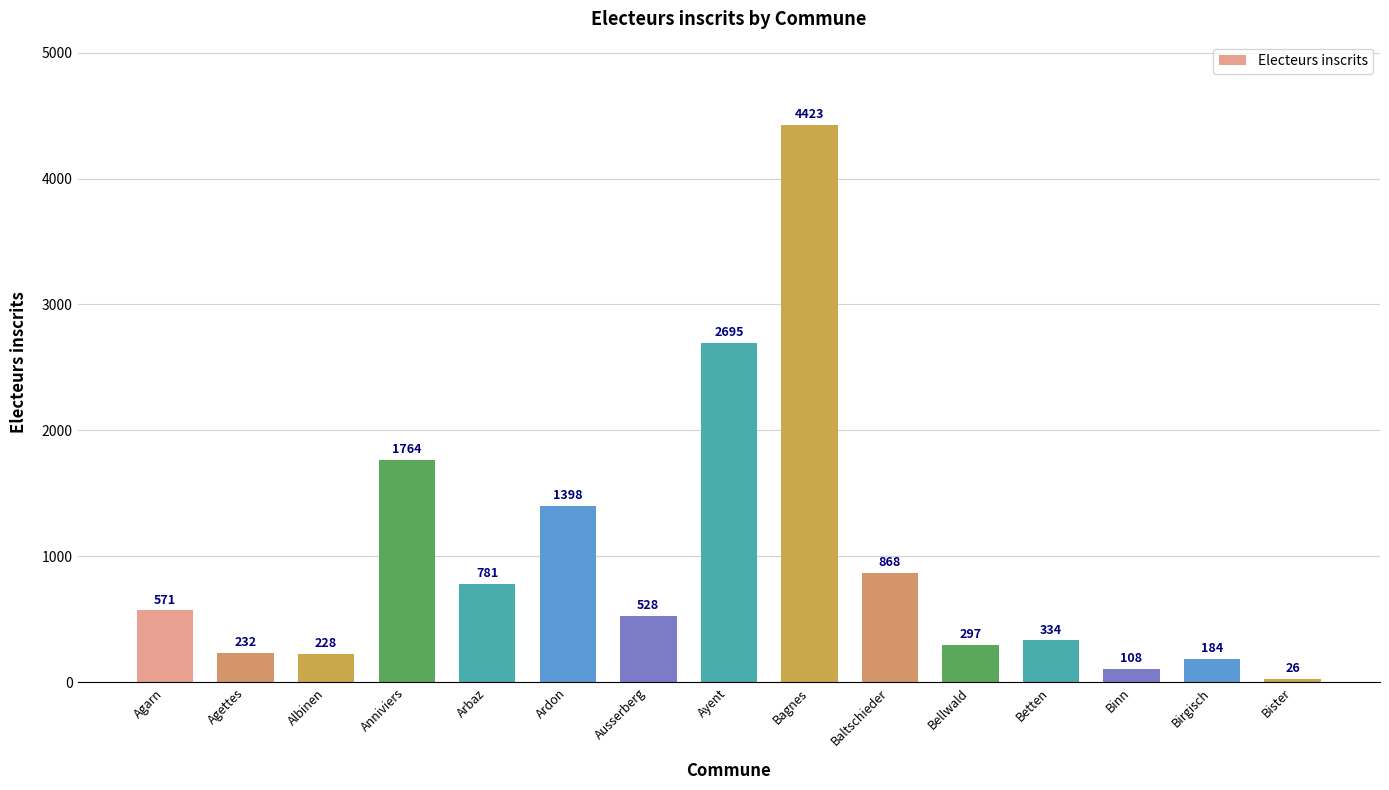

Which has a higher value, Ayent or Binn?

Ayent